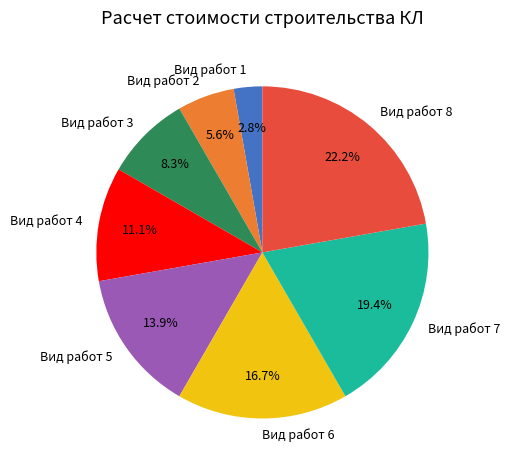

The Вид работ 4 slice represents 1% of the pie. True or false?

False